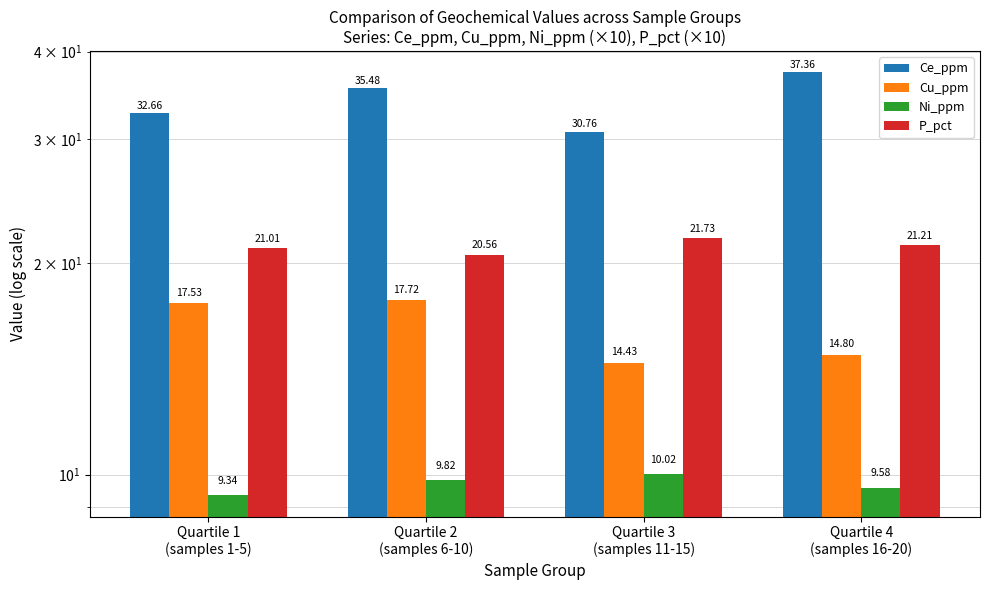

What is the value of the Ni_ppm bar at the 1st from the left?

9.3